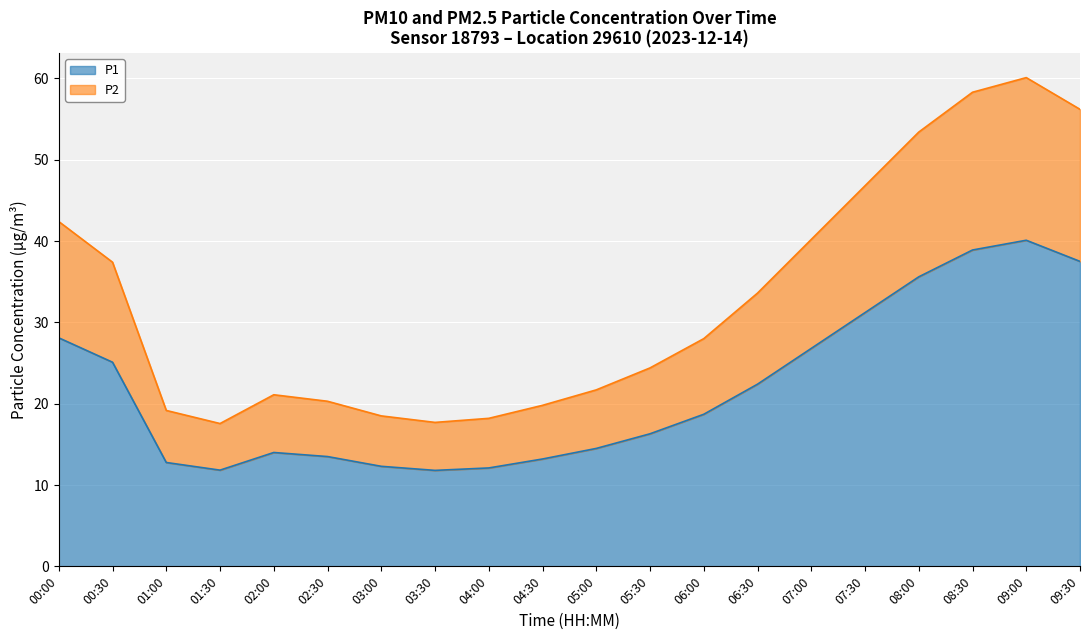

Which label corresponds to the smallest value in the chart?

03:30